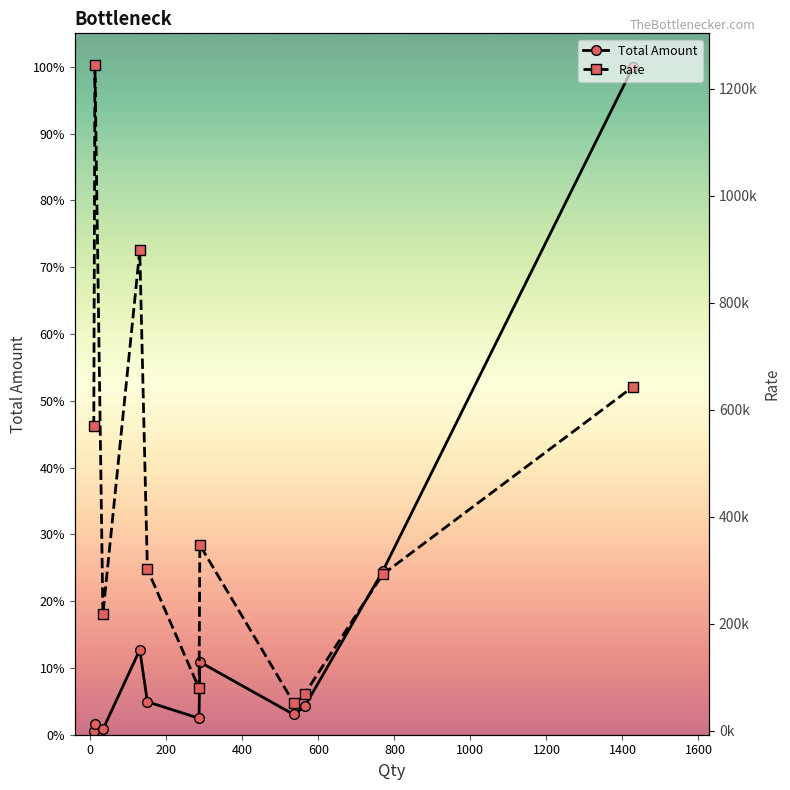

What is the minimum value for Rate?

52000